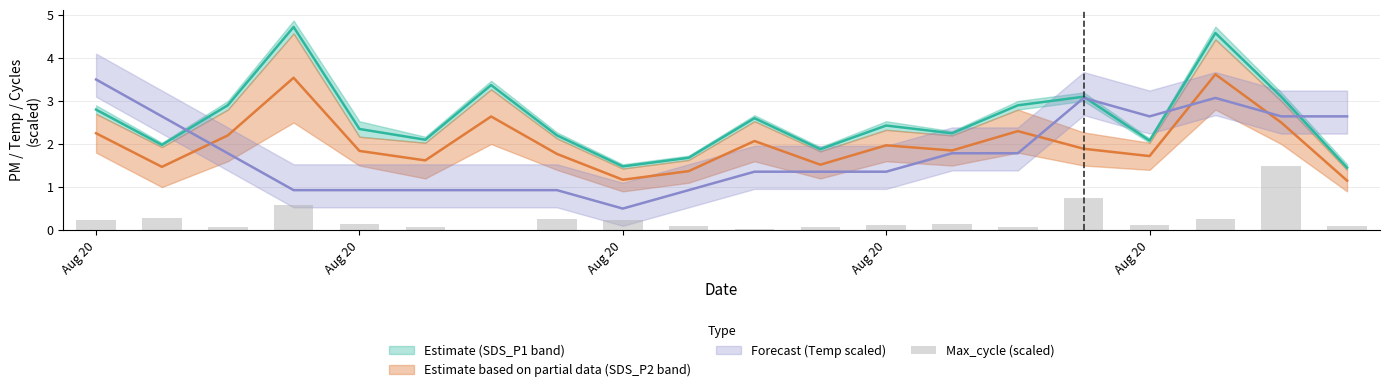

Is it true that the value at 18 is 2.2?

False